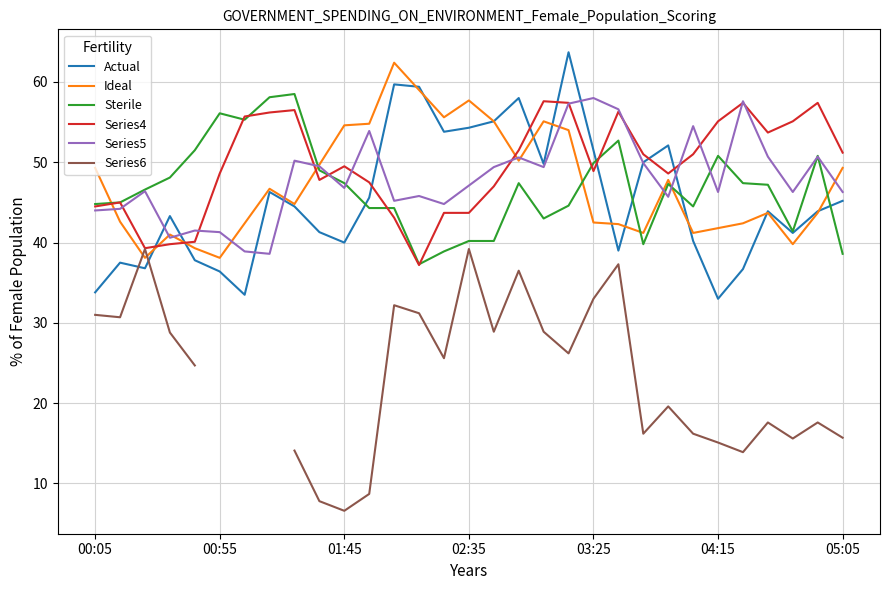

Is it true that Series4 equals 47.8 at 9?

True